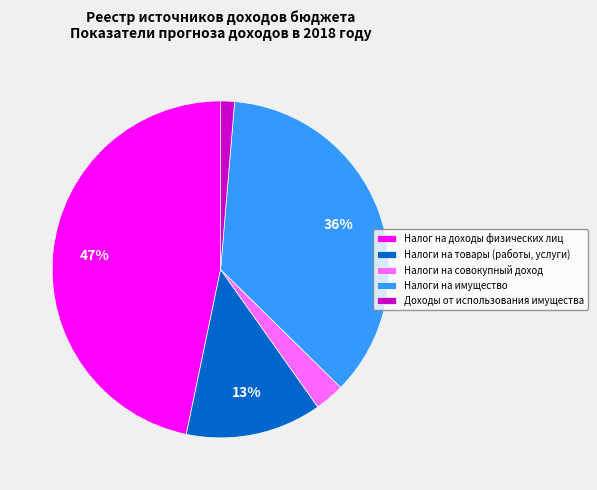

What is the smallest slice in the pie chart?

Доходы от использования имущества